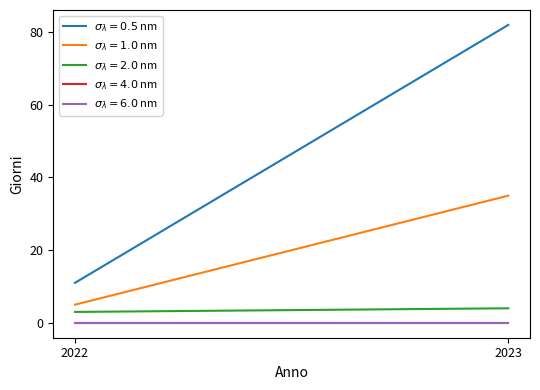

Reading left to right, list all the values displayed in this chart.

Giorni lavorativi: 2022=11	2023=82
Settimana-fine: 2022=5	2023=35
Giorni festivi: 2022=3	2023=4
Custom dates: 2022=0	2023=0
Orario di lavoro: 2022=0	2023=0